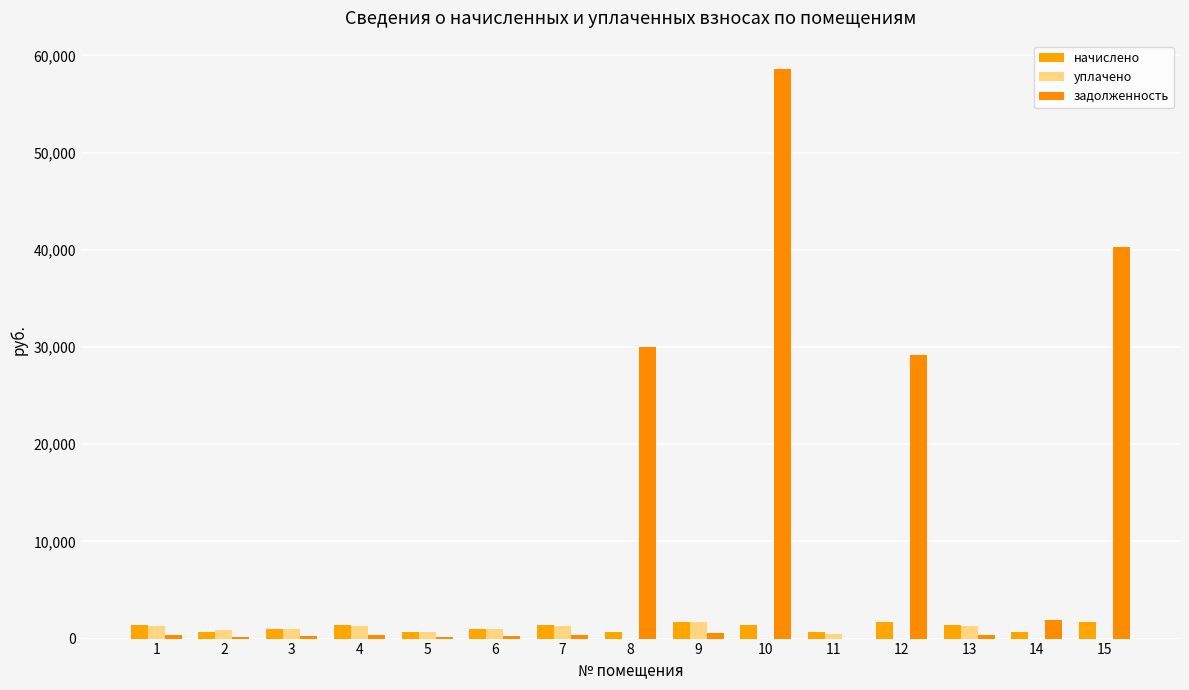

Rank the series at 6 from lowest to highest value.

задолженность, уплачено, начислено